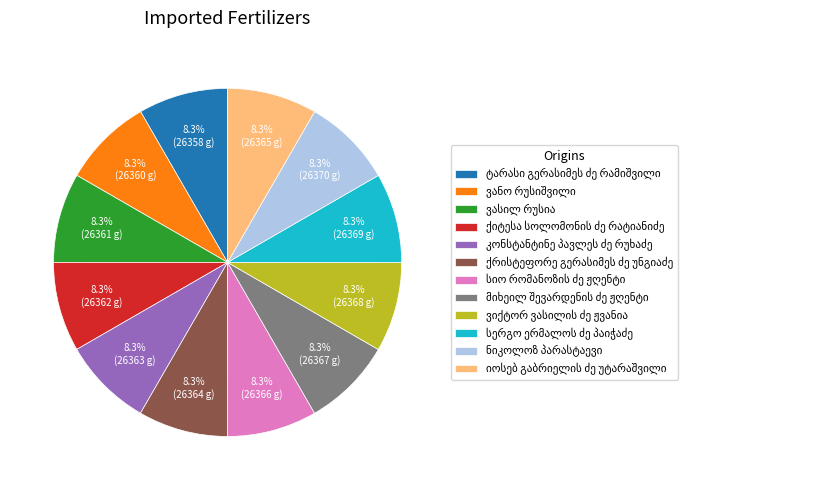

Does any single category account for the majority?

No